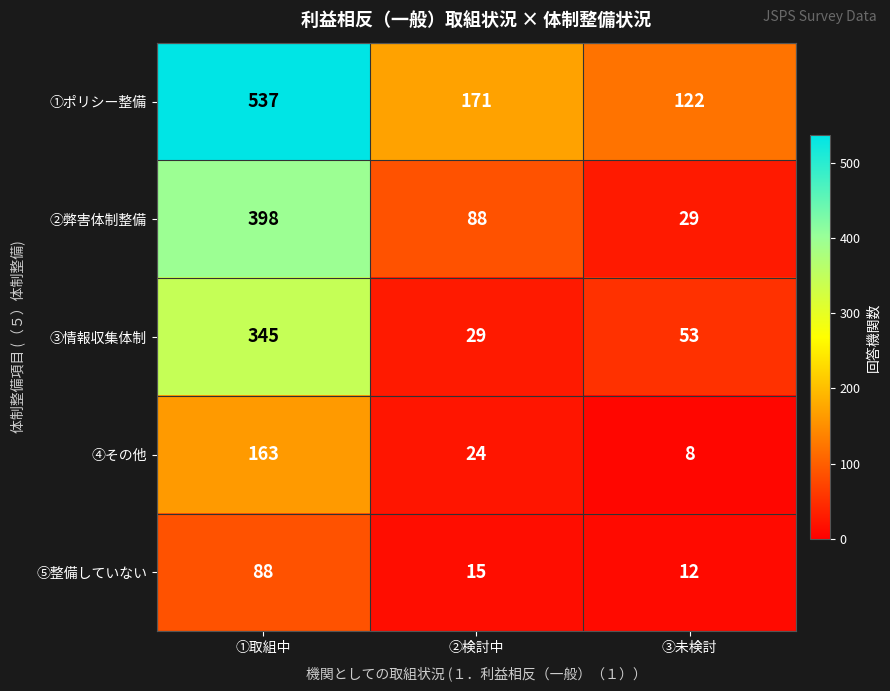

At how many categories does at least one series exceed 260?

1